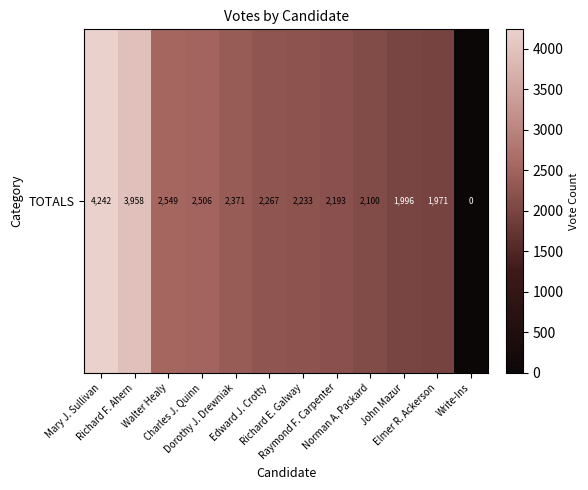

Where does the data first go above 2267?

Mary J. Sullivan